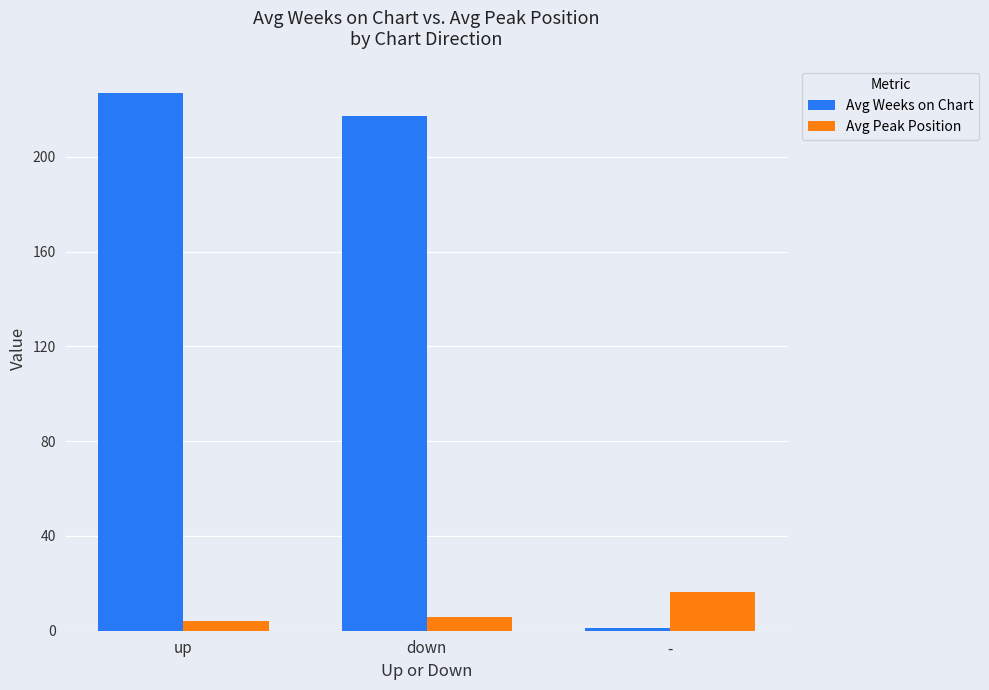

Where does the Avg Weeks on Chart series first go above 217?

up